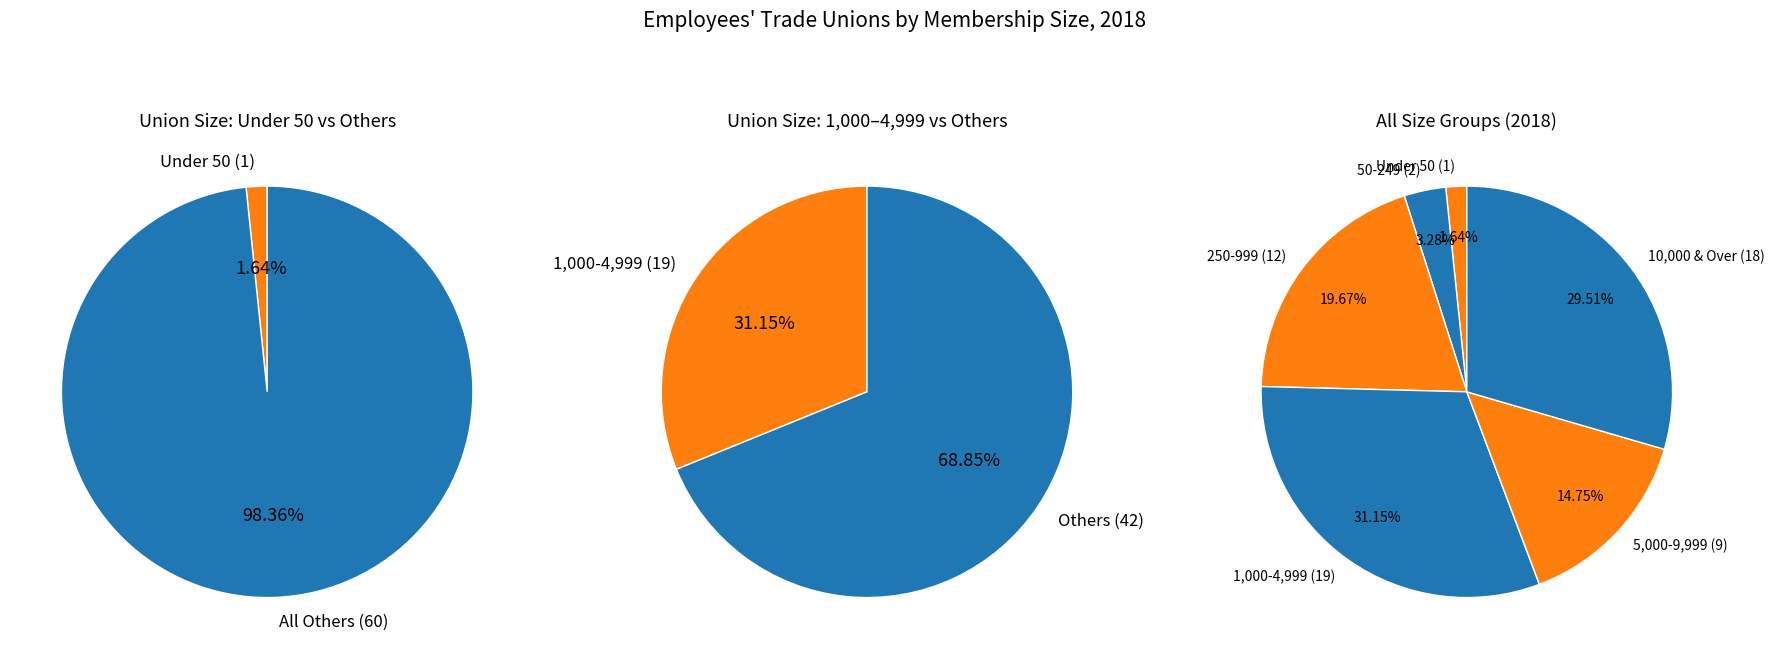

What is the largest slice in the pie chart?

1,000-4,999